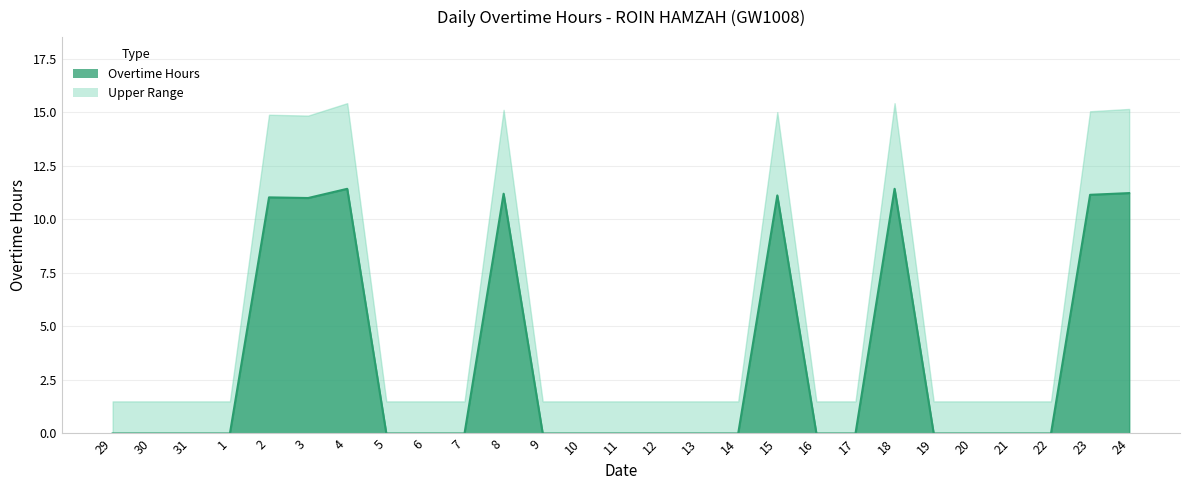

Is it true that the value at 7 is 0.0?

True